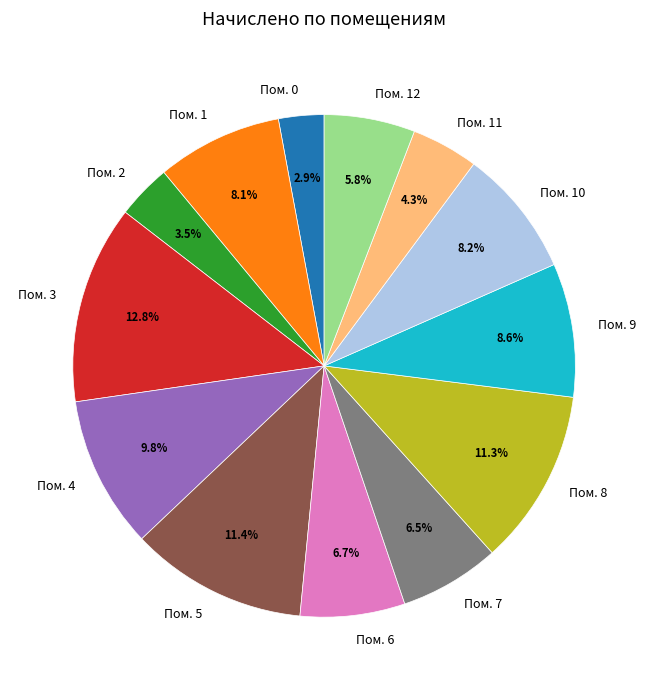

Does Пом. 11 represent more than half of the total?

No